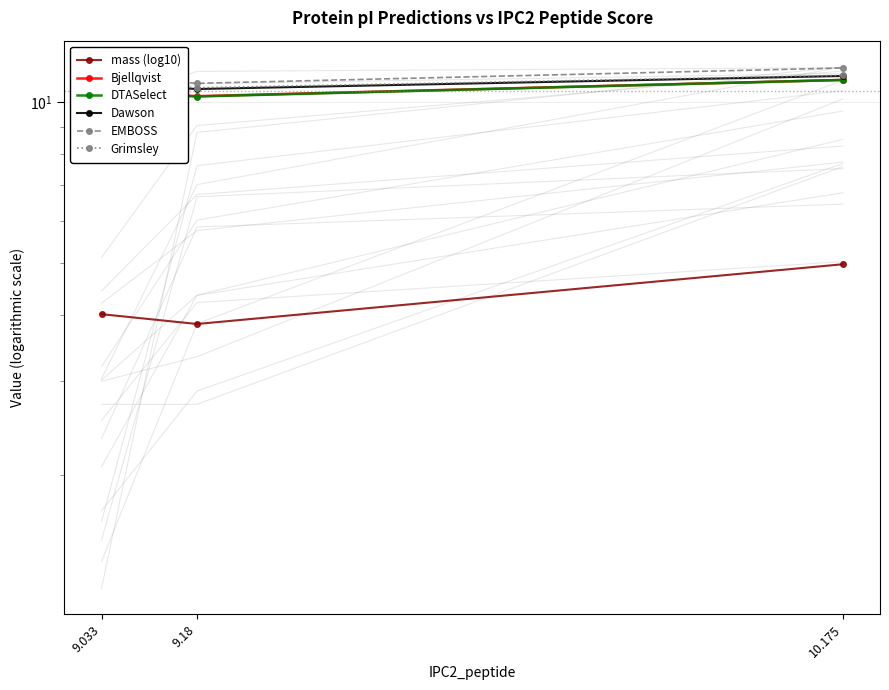

How many lines are shown in the chart?

6